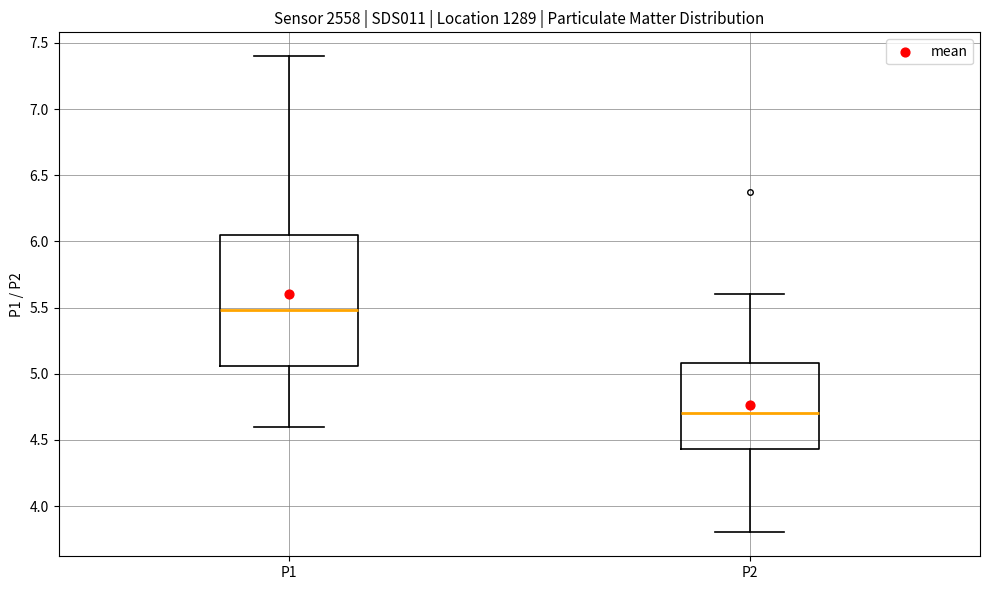

Where does the median line of the box for P2 sit on the y-axis? The values are not printed on the chart, so give them approximately, as read against the axis.

4.70